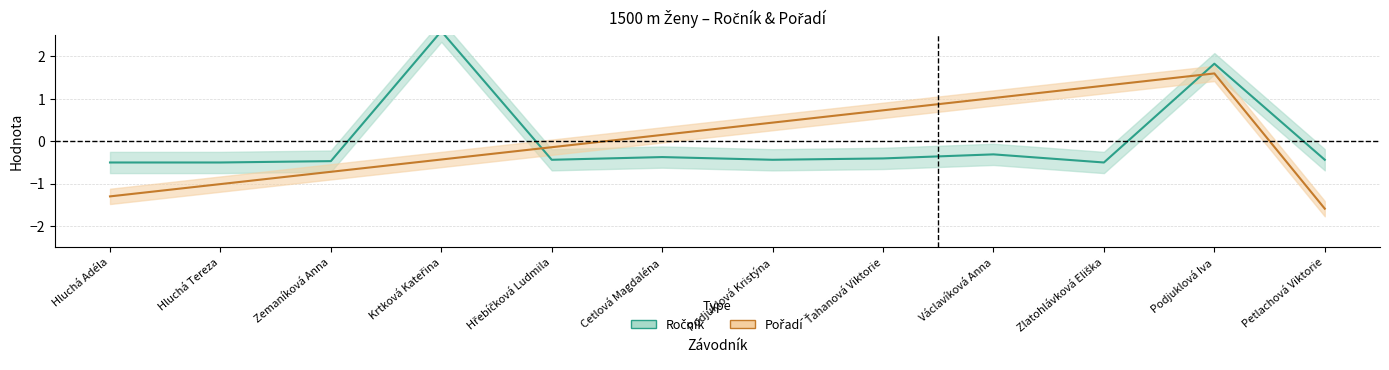

True or false: Pořadí has a value of -1.3 at Hluchá Adéla.

True